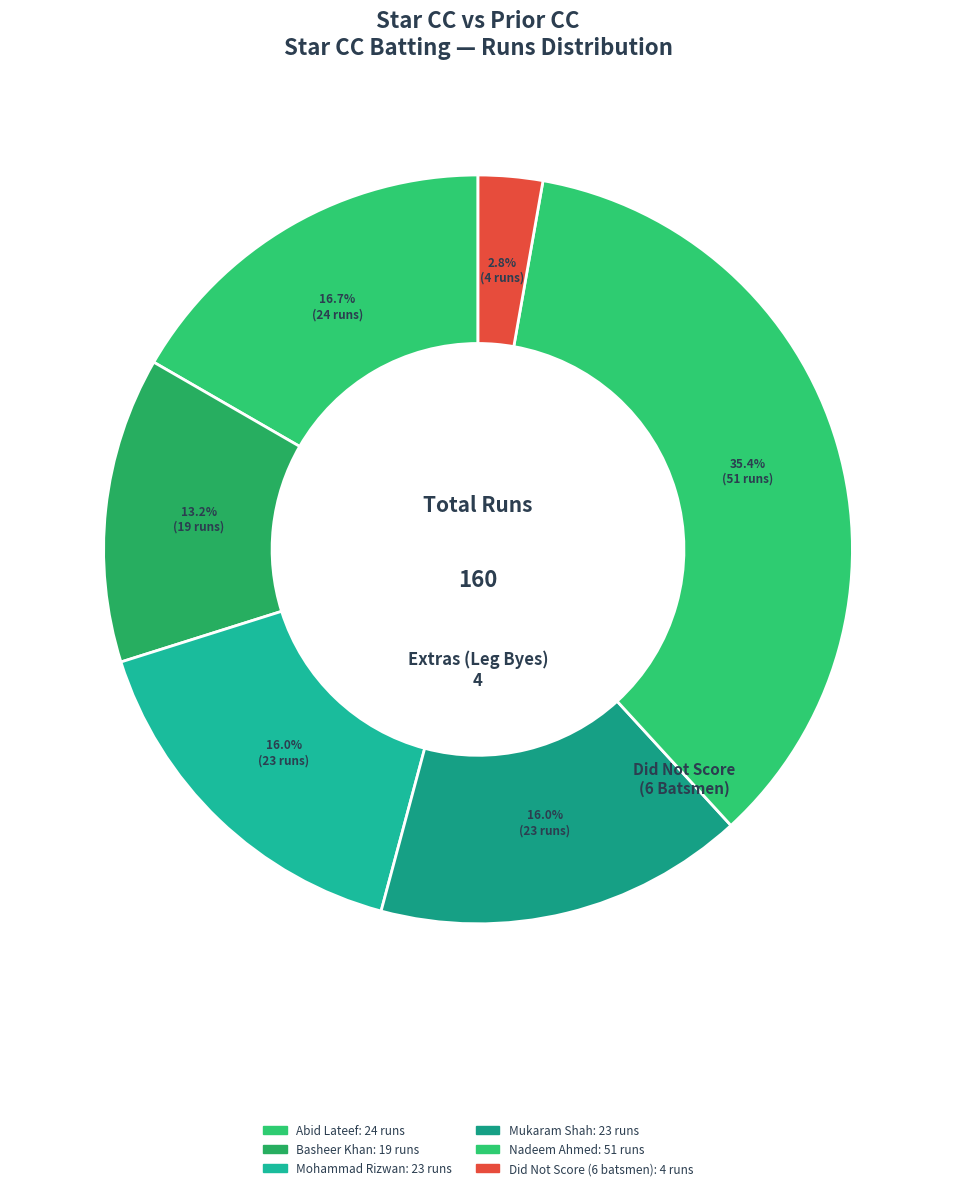

How many segments does this pie chart have?

6